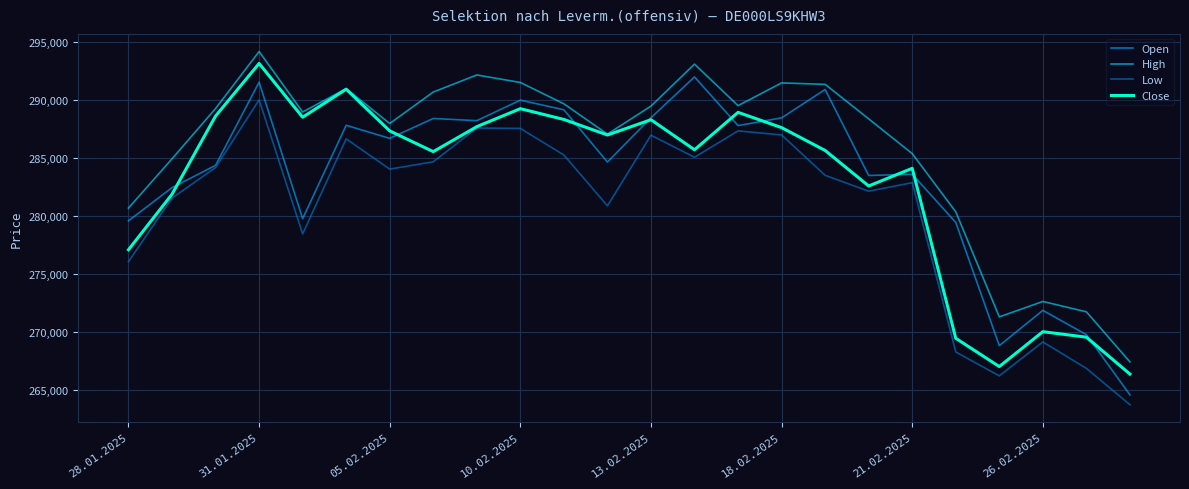

What is the lowest value of the Close series?

266354